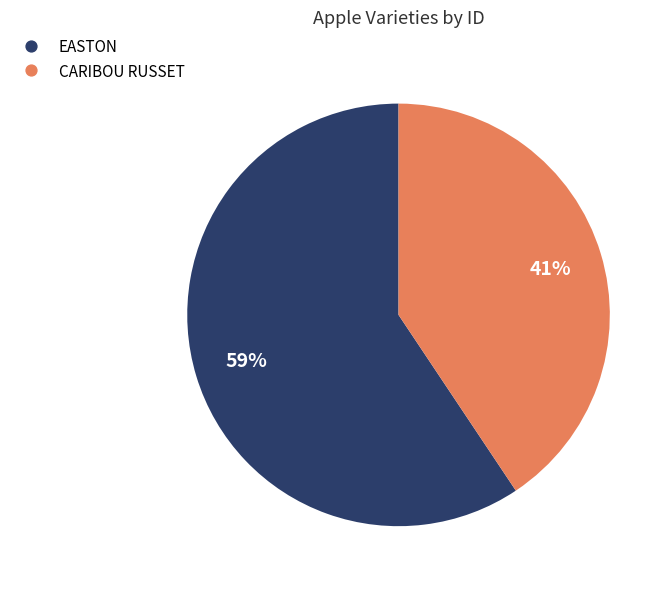

How many slices are in this pie chart?

2